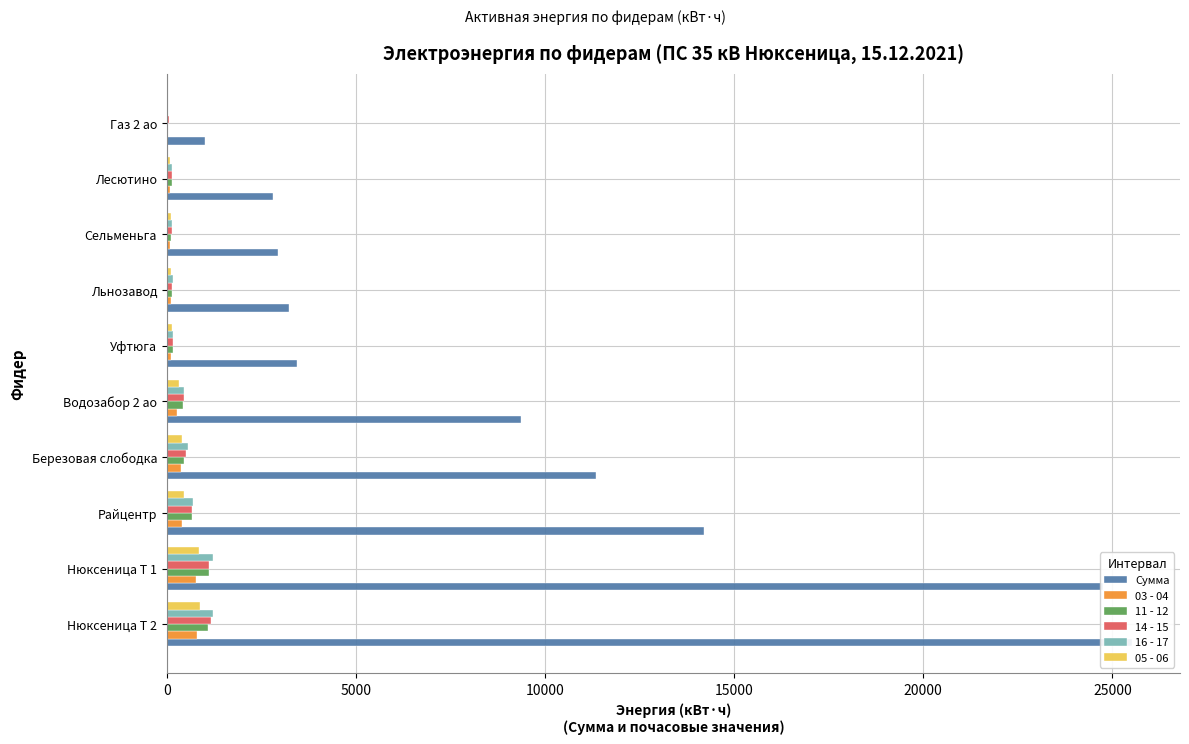

At Нюксеница Т 1, list the series in order from smallest to largest.

03 - 04, 05 - 06, 14 - 15, 11 - 12, 16 - 17, Сумма